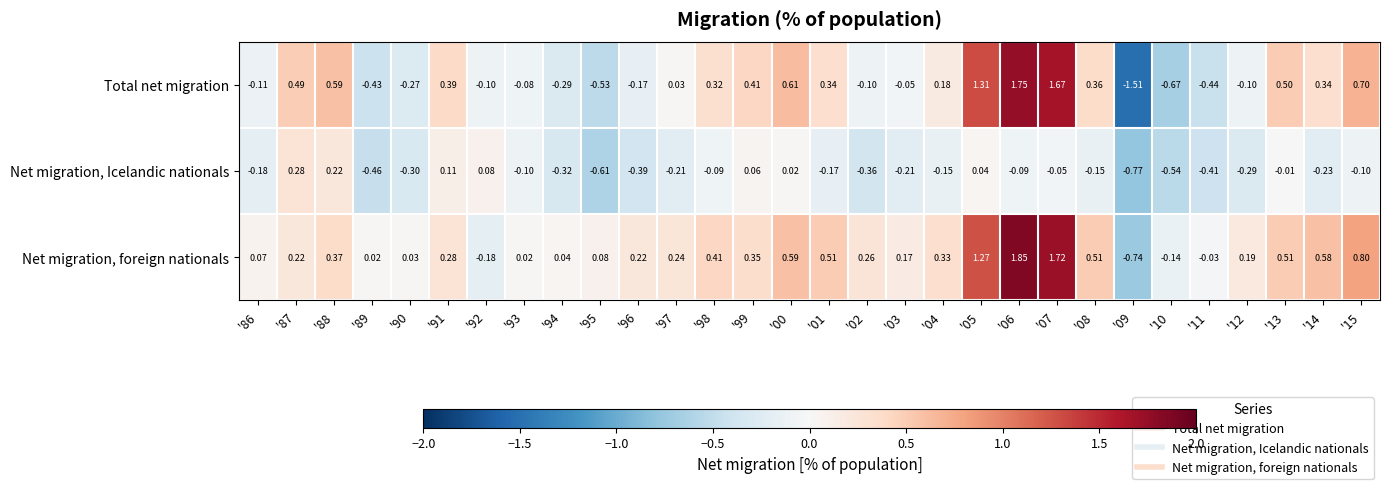

List the series in order of their peak value, lowest first.

Net migration, Icelandic nationals, Total net migration, Net migration, foreign nationals